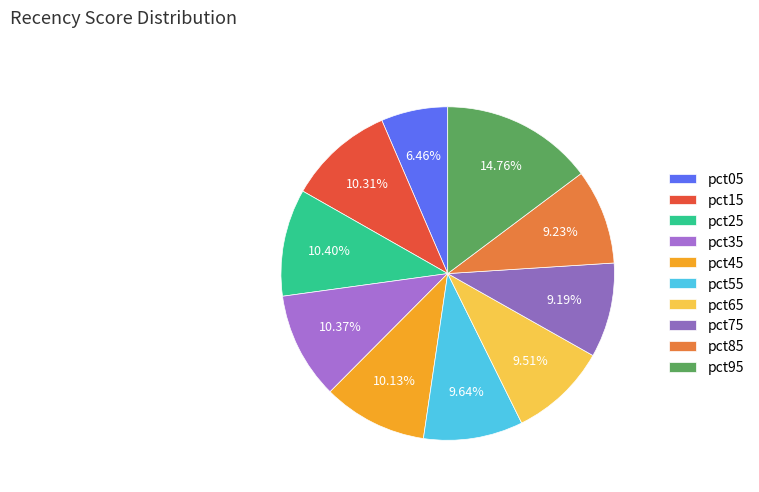

Is it true that pct85 is 9% of the pie?

True